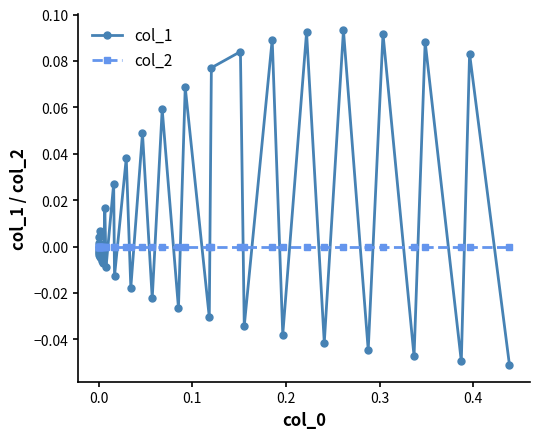

Which series has the largest range (max minus min)?

col_1